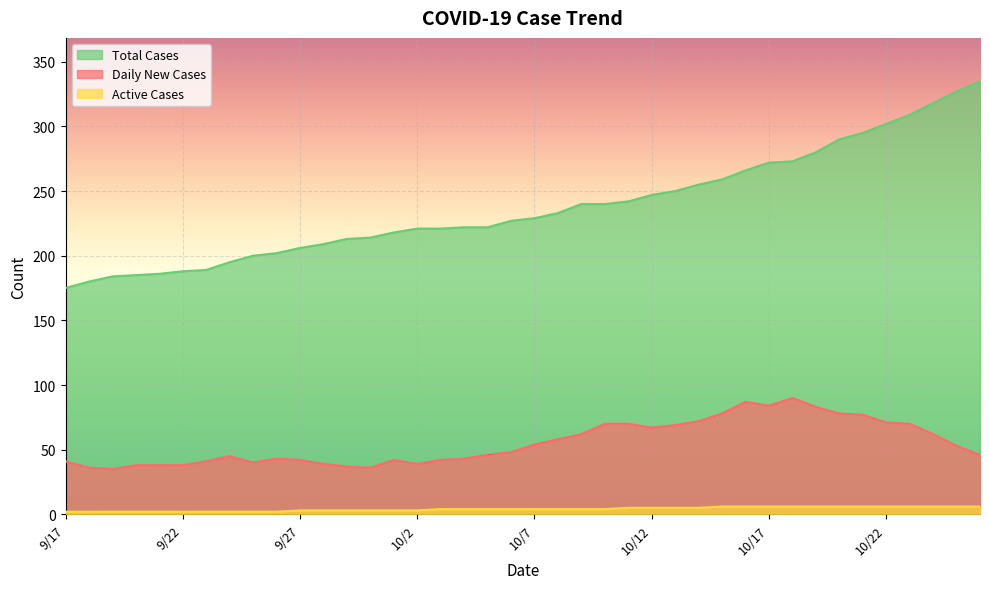

Reading left to right, what are all the values shown in this chart?

Daily New Cases: 41	36	35	38	38	38	41	45	40	43	42	39	37	36	42	39	42	43	46	48	54	58	62	70	70	67	69	72	78	87	84	90	83	78	77	71	70	62	53	46
Active Cases: 2	2	2	2	2	2	2	2	2	2	3	3	3	3	3	3	4	4	4	4	4	4	4	4	5	5	5	5	6	6	6	6	6	6	6	6	6	6	6	6
Total Cases: 175	180	184	185	186	188	189	195	200	202	206	209	213	214	218	221	221	222	222	227	229	233	240	240	242	247	250	255	259	266	272	273	280	290	295	302	309	318	327	335